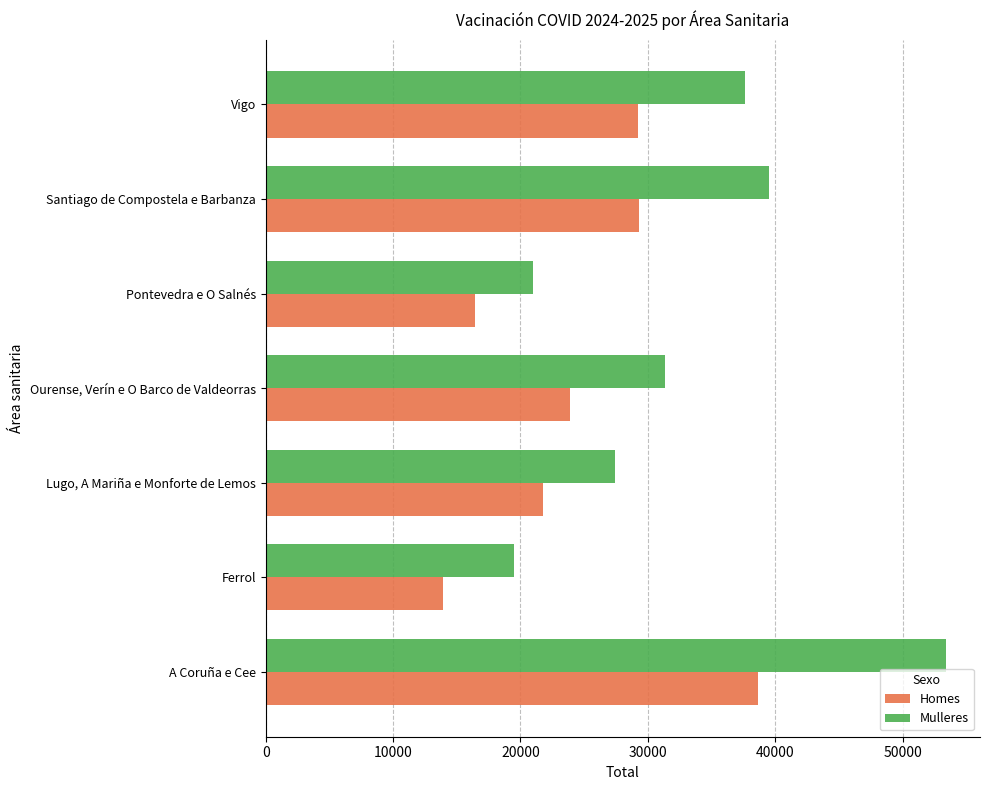

Rank the series by their maximum value, from lowest to highest.

Homes, Mulleres